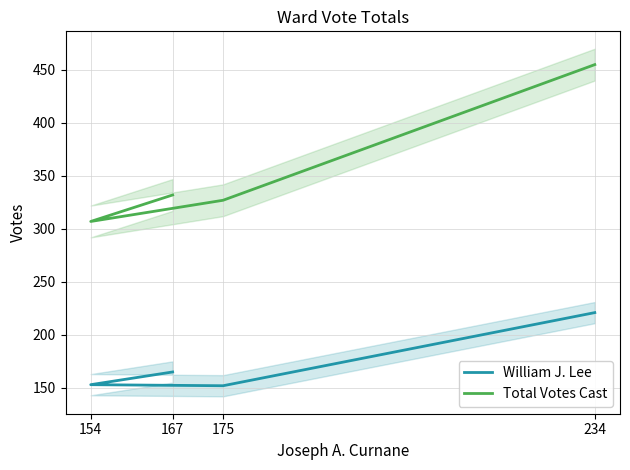

What is the difference between the highest and lowest values at 154?

154